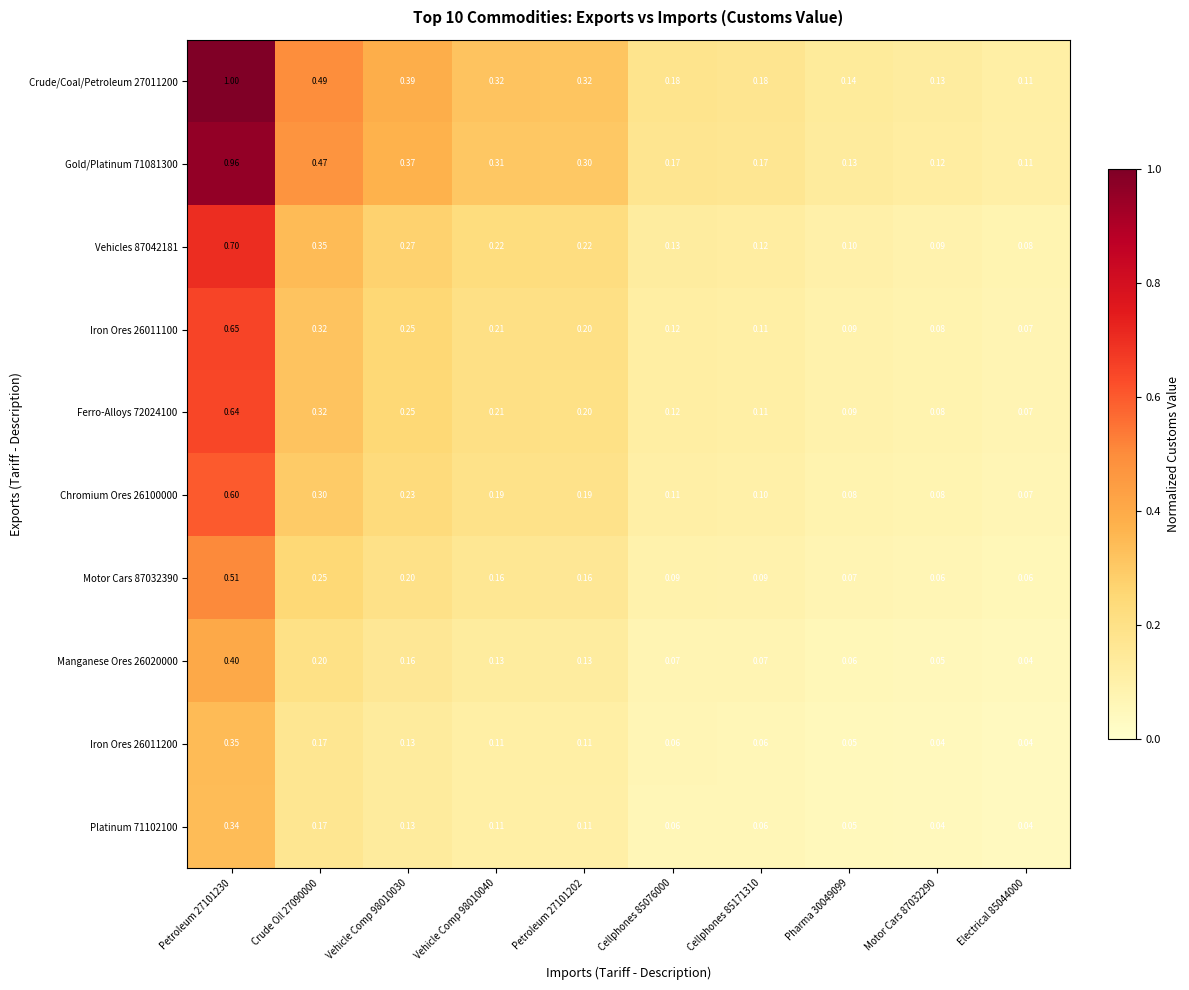

Is the value of Motor Cars 87032390 at Cellphones 85076000 greater than the value of Manganese Ores 26020000 at Cellphones 85171310?

Yes